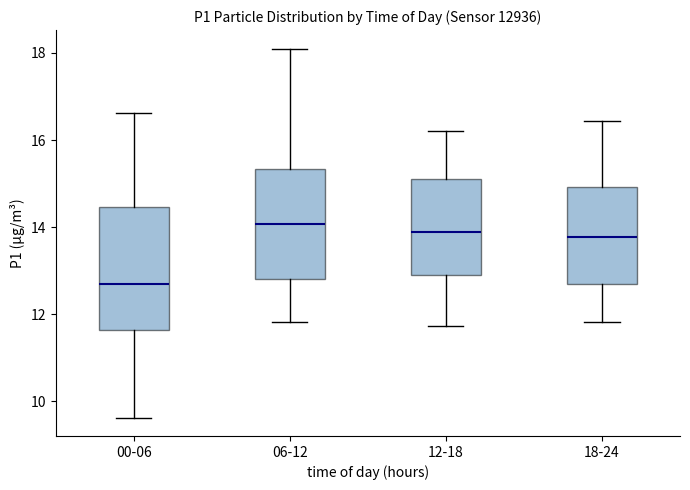

Comparing the boxes themselves (not the whiskers), which one is the tallest?

00-06